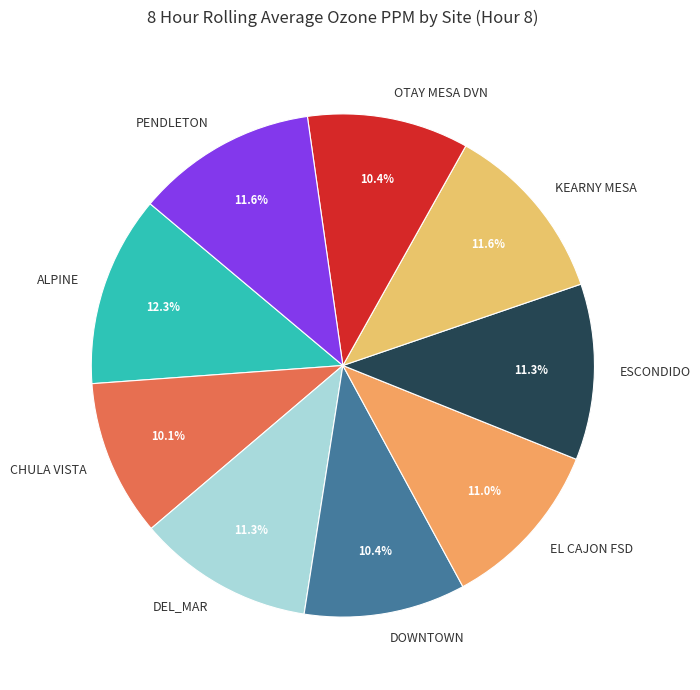

To the nearest percent, what portion does ALPINE represent?

12%